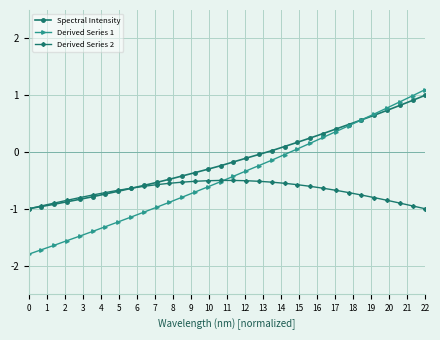

List the series in order of their overall mean, lowest first.

Derived Series 2, Derived Series 1, Spectral Intensity